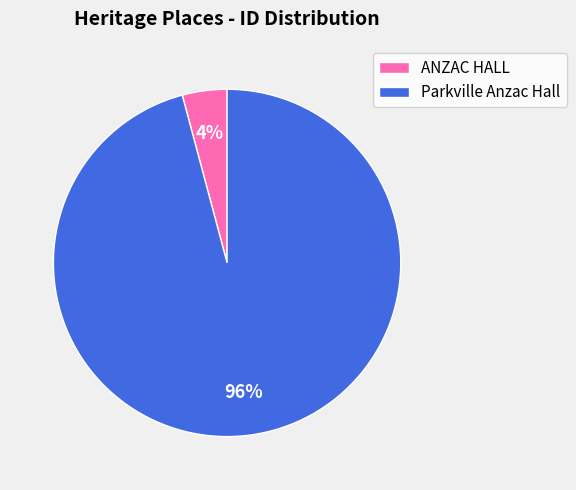

Which category accounts for the majority?

Parkville Anzac Hall